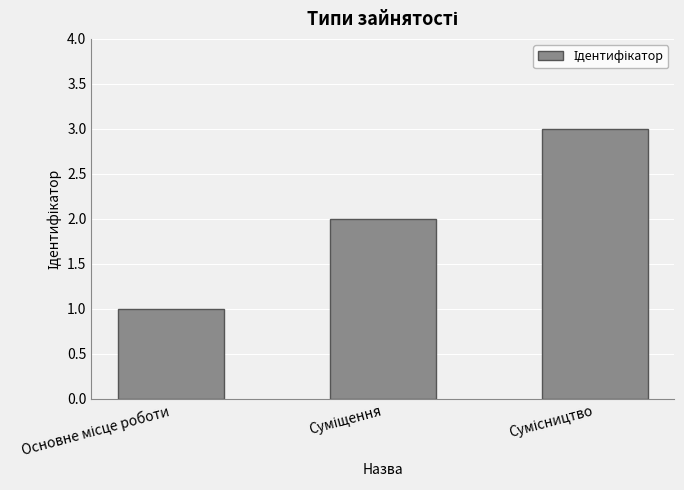

What is the greatest value displayed?

3